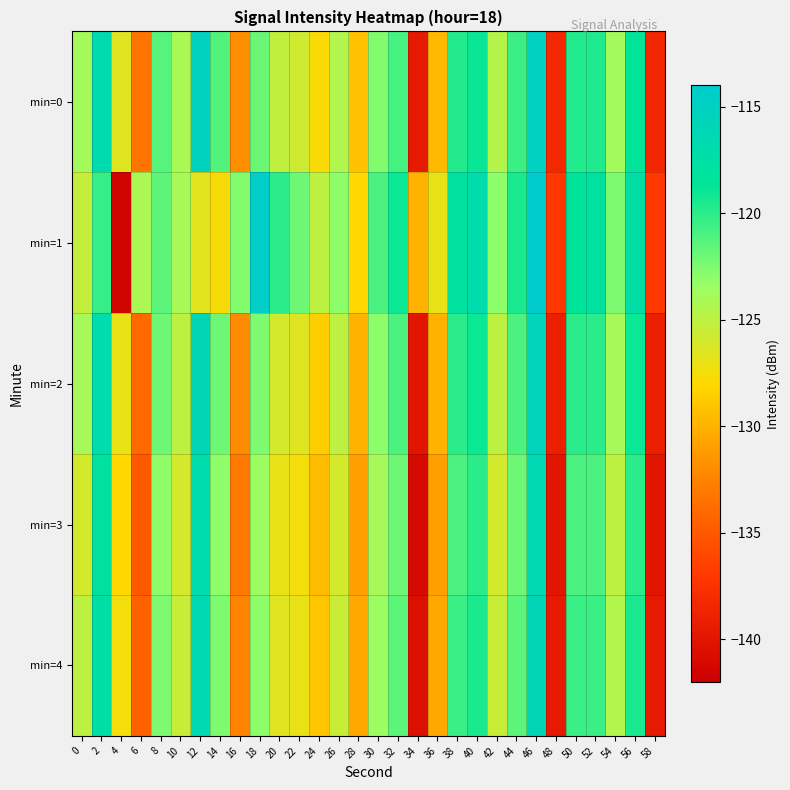

List the series in order of their overall mean, lowest first.

min=3, min=4, min=2, min=0, min=1